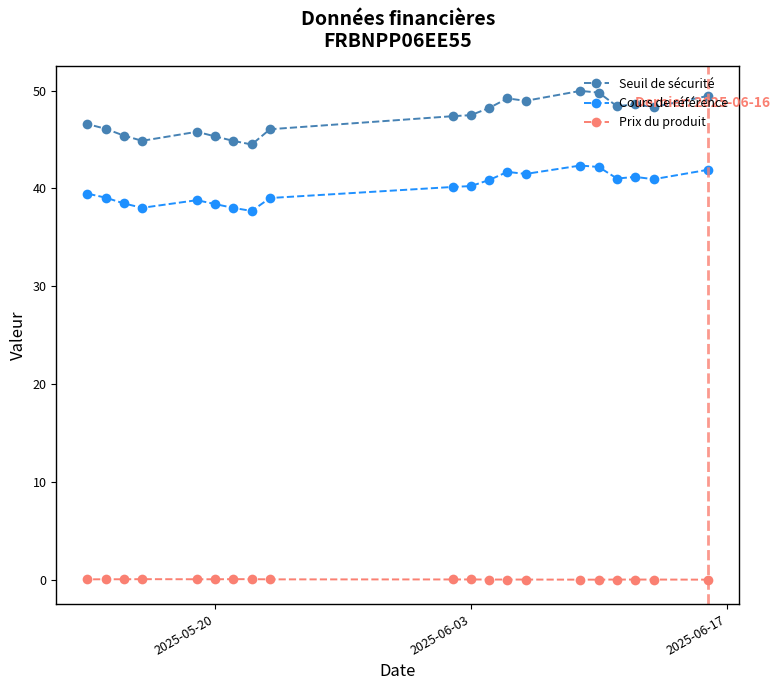

What is the average value of the Cours de référence series?

40.0